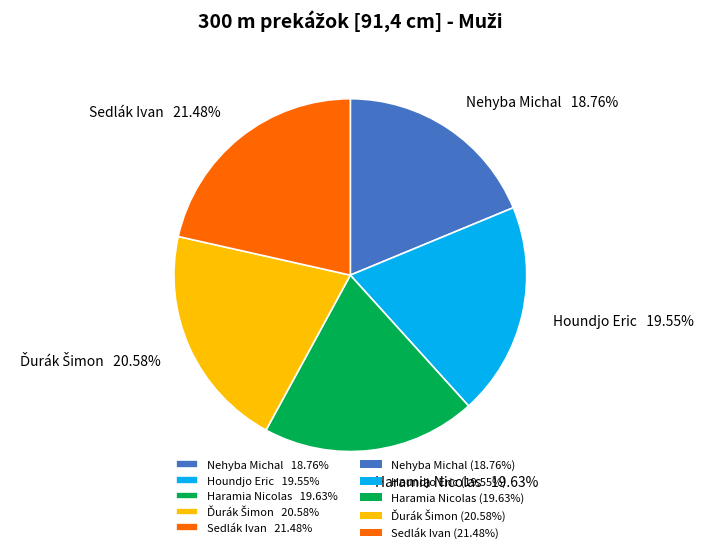

What percentage is the Haramia Nicolas slice, to the nearest percent?

20%